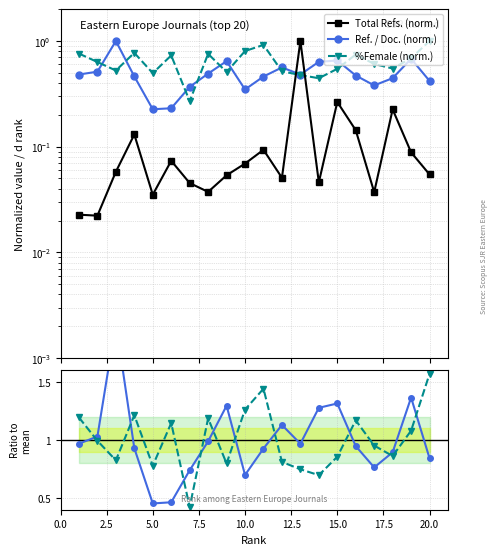

Does the chart have visible grid lines?

Yes